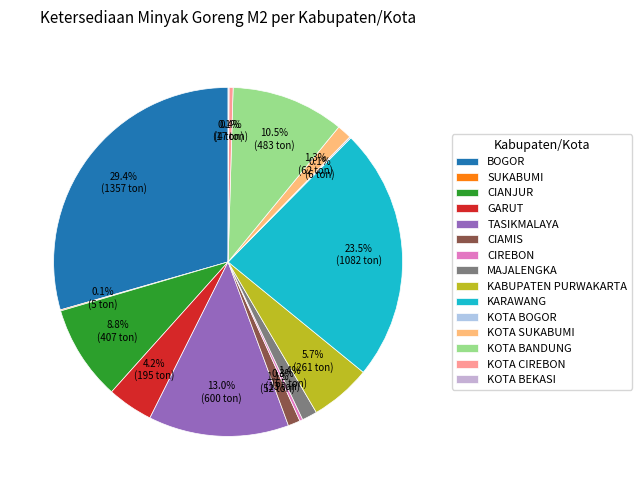

Is it true that CIAMIS is 1% of the pie?

True